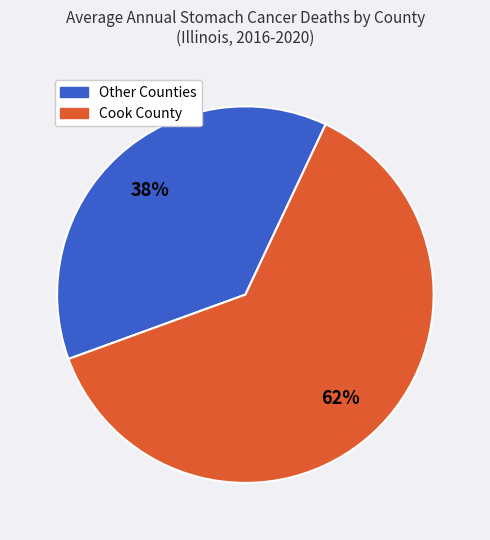

Is Cook County the majority of the pie?

Yes